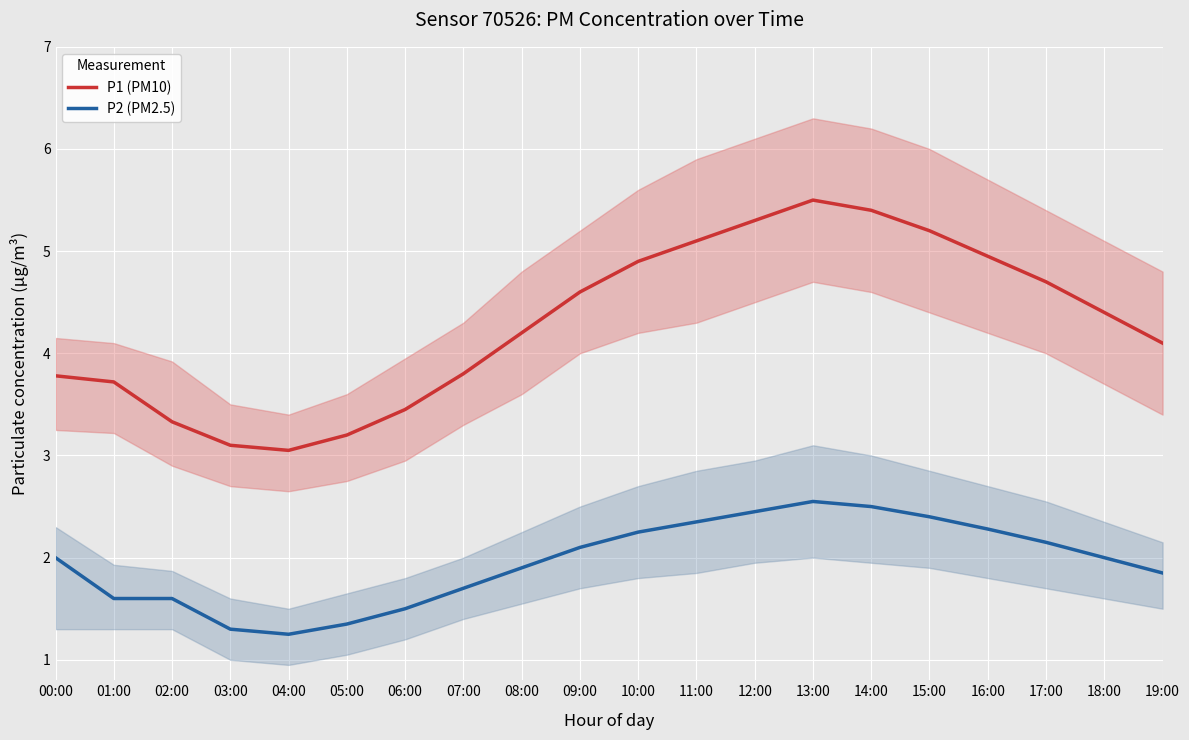

What is the difference between the maximum and second lowest values in the P1 (PM10) series?

2.4